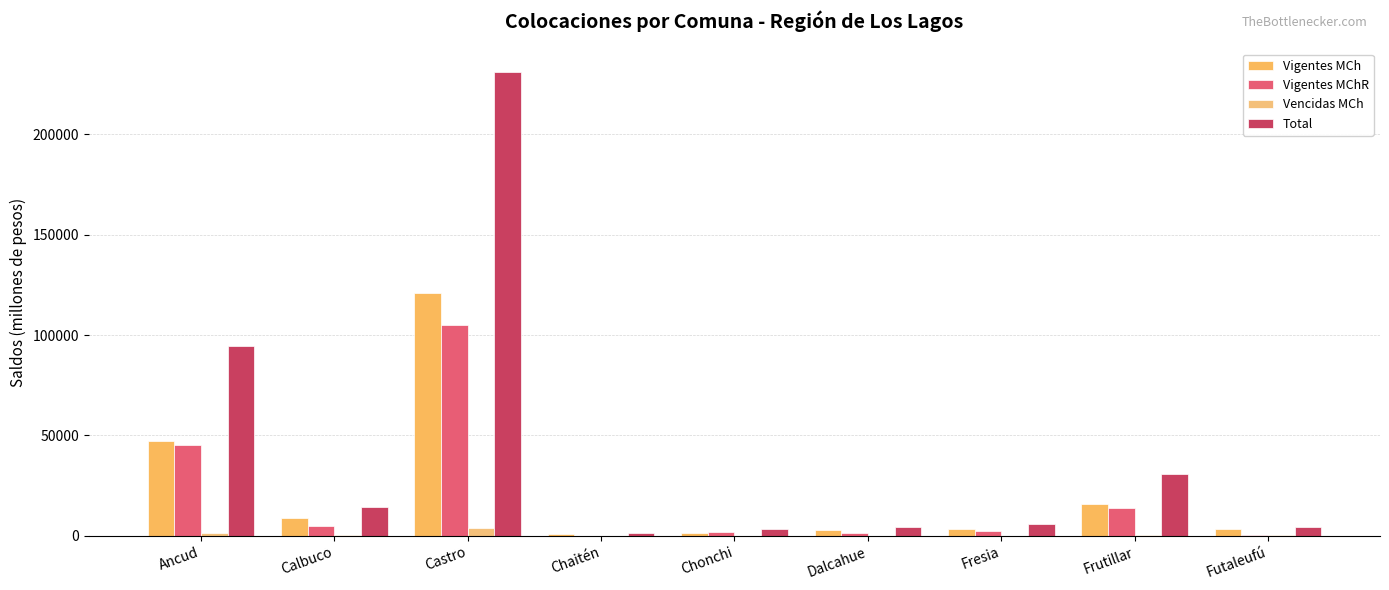

Which series has the largest total across all categories?

Total